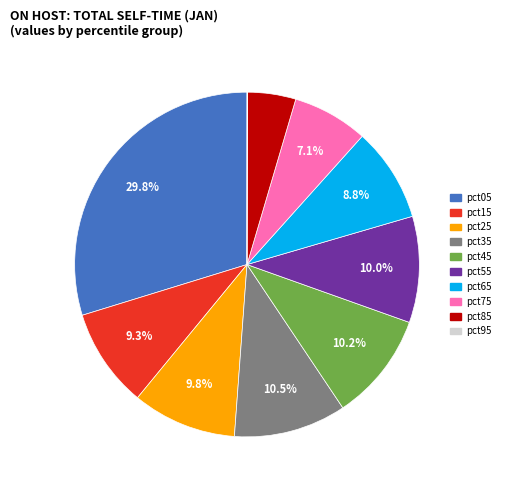

What portion of the pie excludes pct05?

70.2%